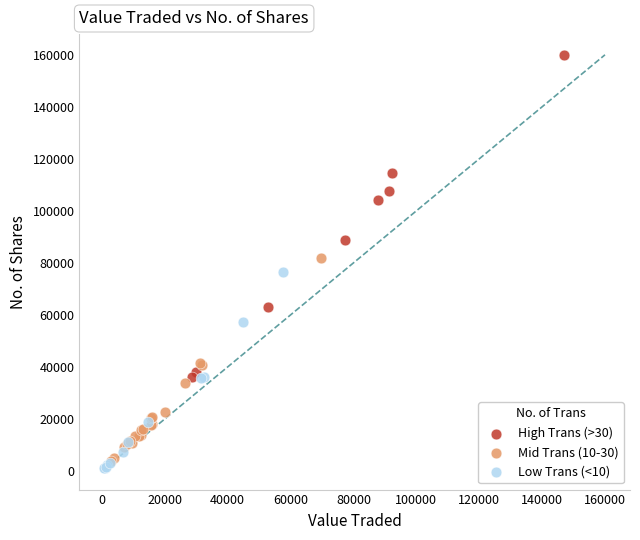

Which series reaches the maximum Y coordinate?

High Trans (>30)